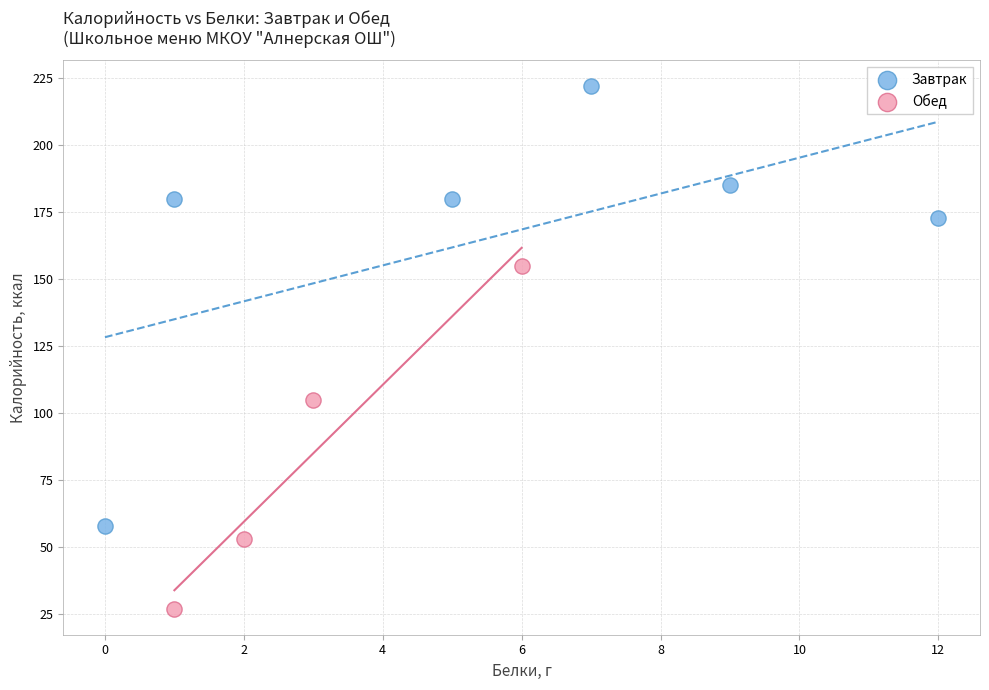

Which series has the widest spread of Y values?

Завтрак